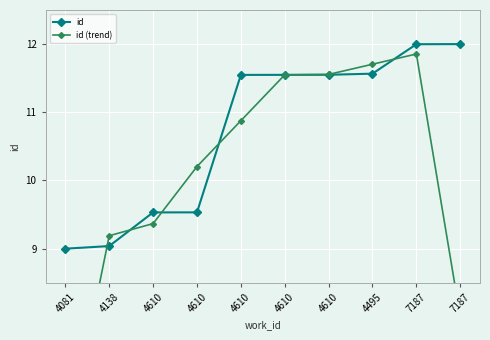

The value of id (trend) at 4610 is 11.6. True or false?

True